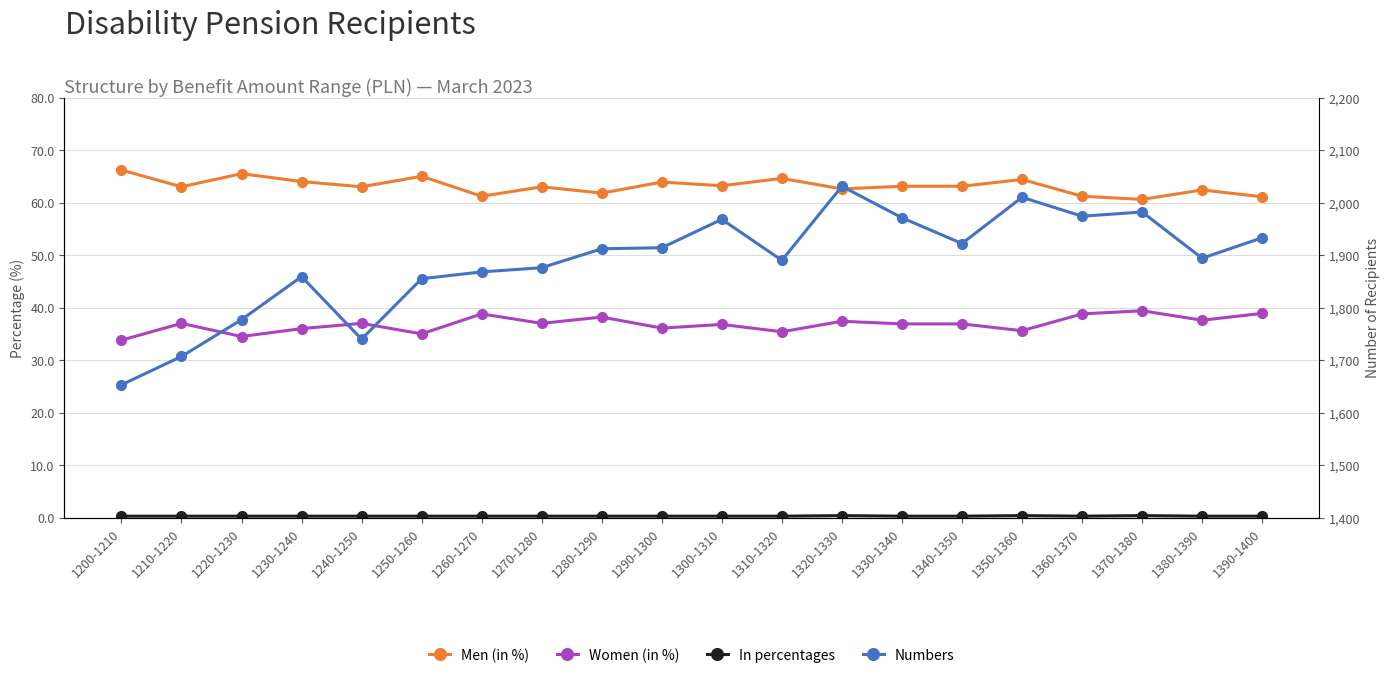

Which category has the highest value in the In percentages series?

1320-1330